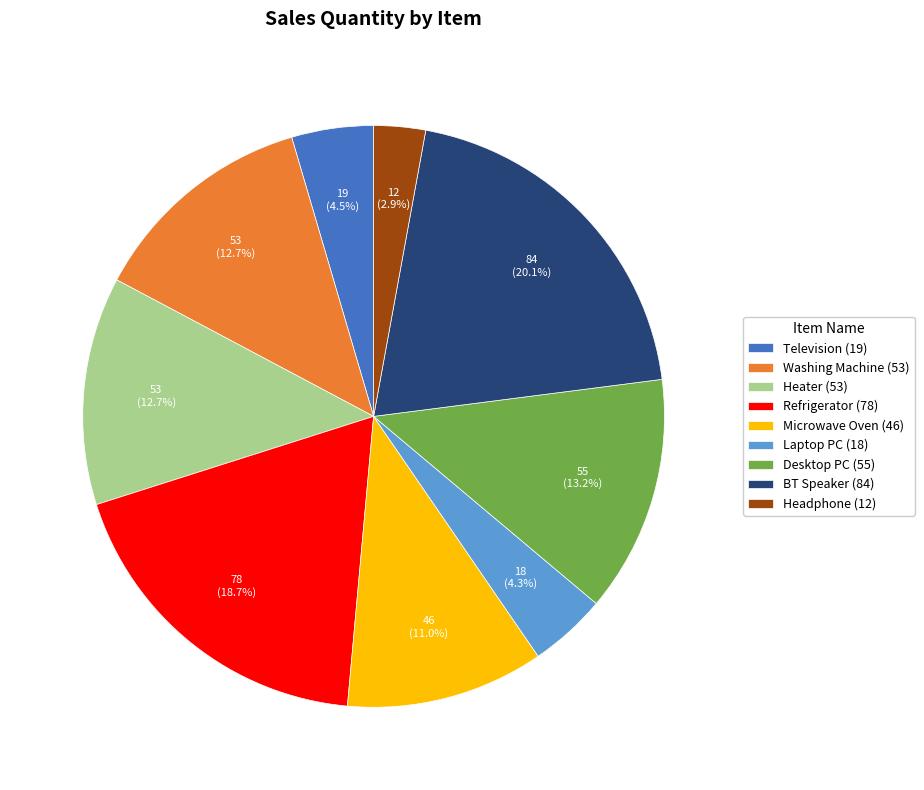

Is there a majority slice in this chart?

No